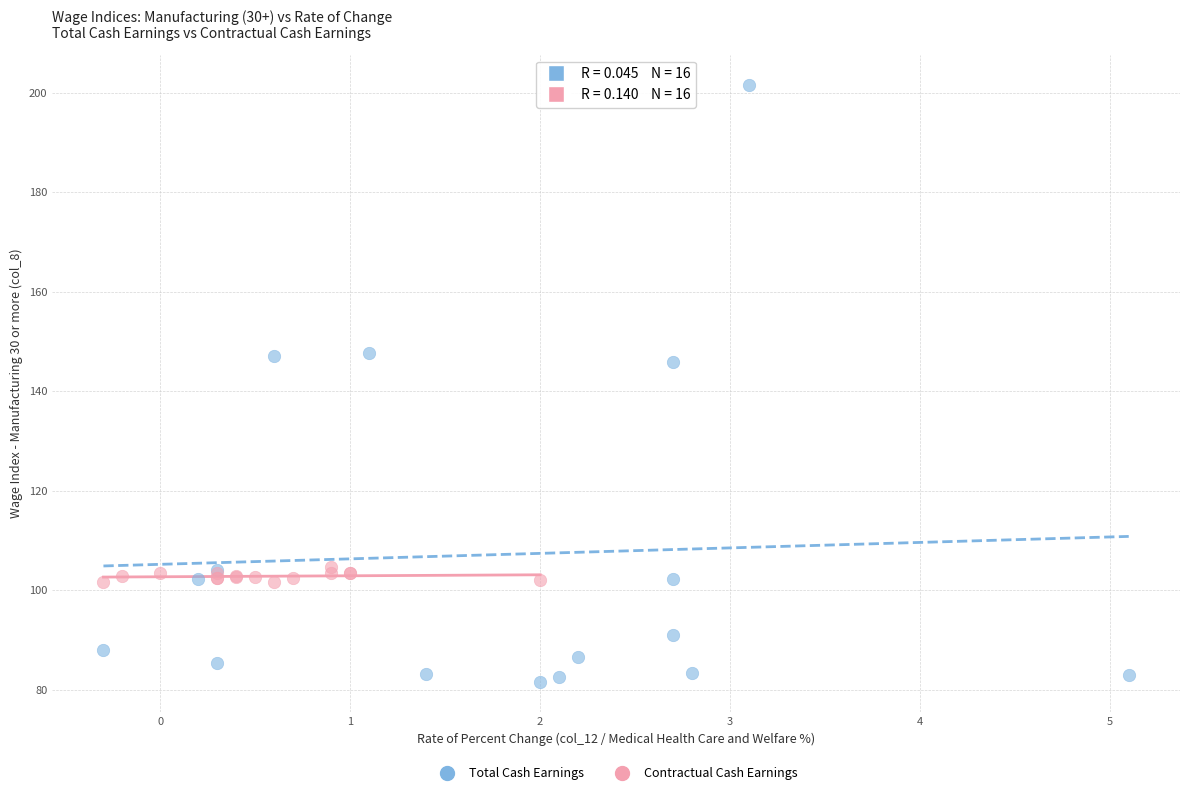

Which series has the largest Y range (max minus min)?

Total Cash Earnings